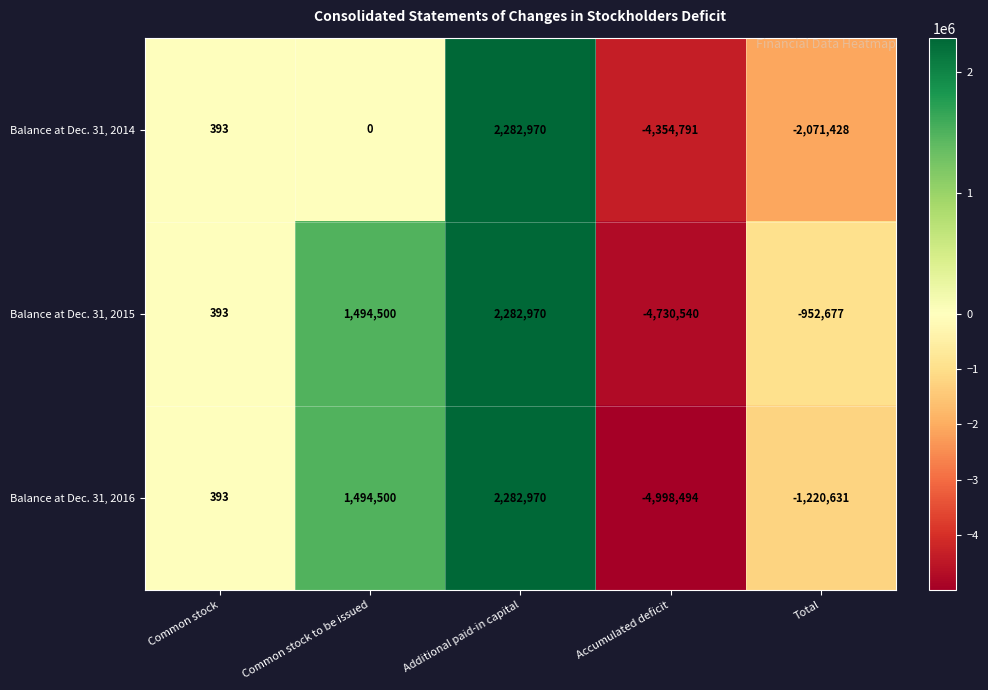

At how many categories does at least one series exceed 533910?

2